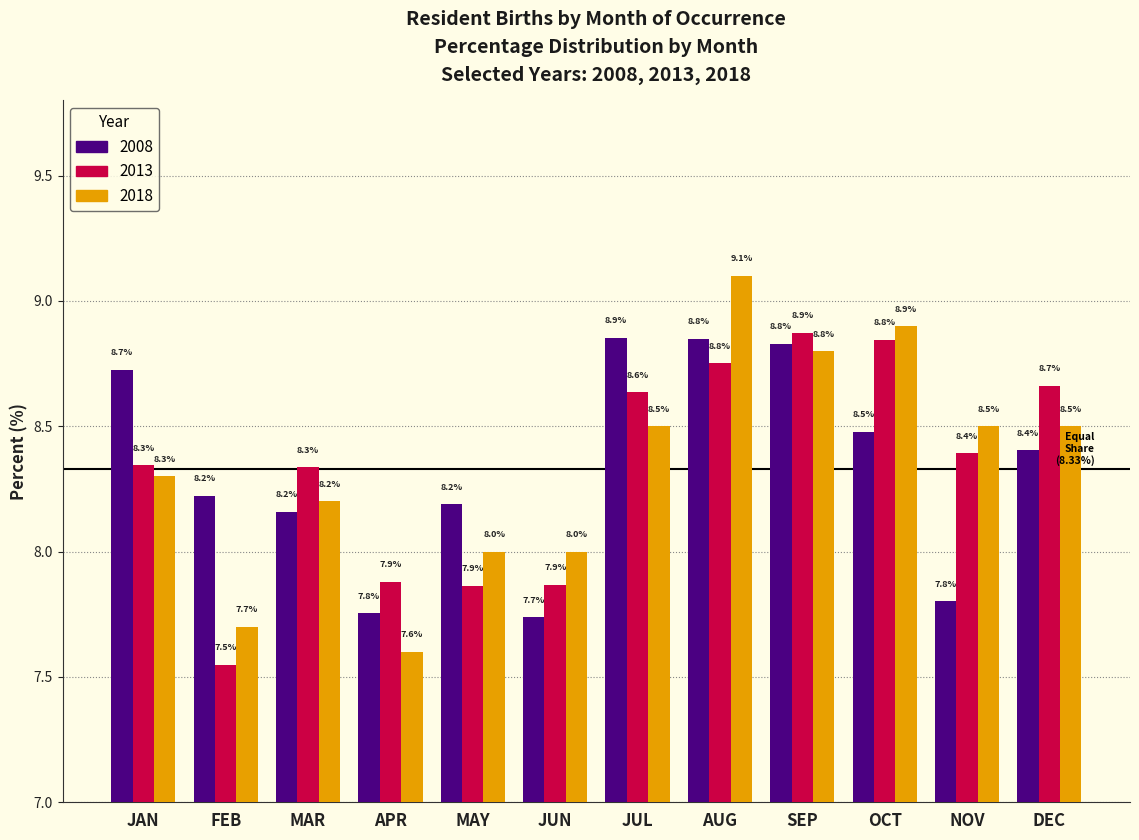

Reading left to right, transcribe all the data shown in this chart.

2008: JAN=8.7	FEB=8.2	MAR=8.2	APR=7.8	MAY=8.2	JUN=7.7	JUL=8.9	AUG=8.8	SEP=8.8	OCT=8.5	NOV=7.8	DEC=8.4
2013: JAN=8.3	FEB=7.5	MAR=8.3	APR=7.9	MAY=7.9	JUN=7.9	JUL=8.6	AUG=8.8	SEP=8.9	OCT=8.8	NOV=8.4	DEC=8.7
2018: JAN=8.3	FEB=7.7	MAR=8.2	APR=7.6	MAY=8.0	JUN=8.0	JUL=8.5	AUG=9.1	SEP=8.8	OCT=8.9	NOV=8.5	DEC=8.5